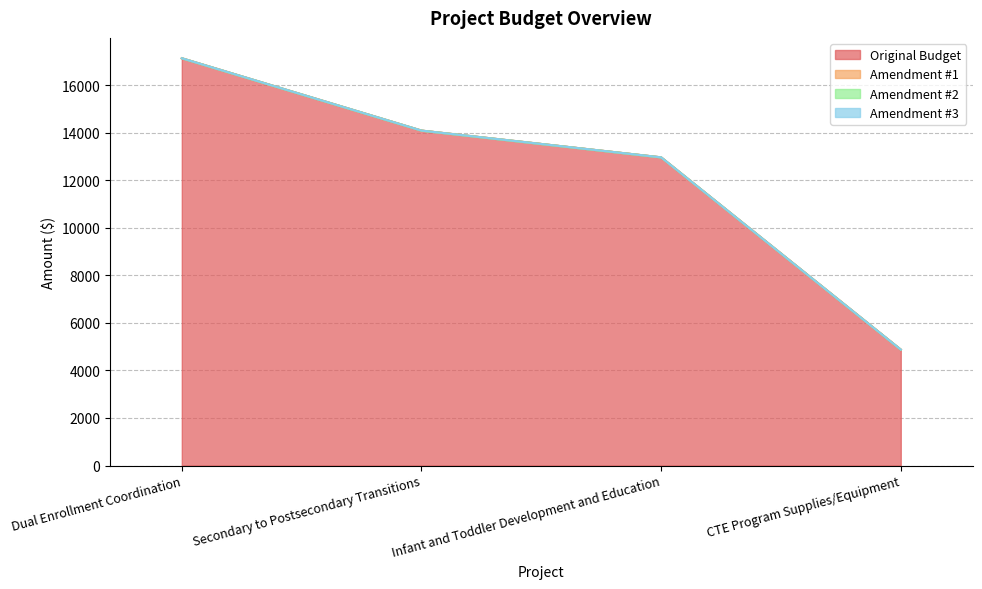

How many data points does each series have?

4